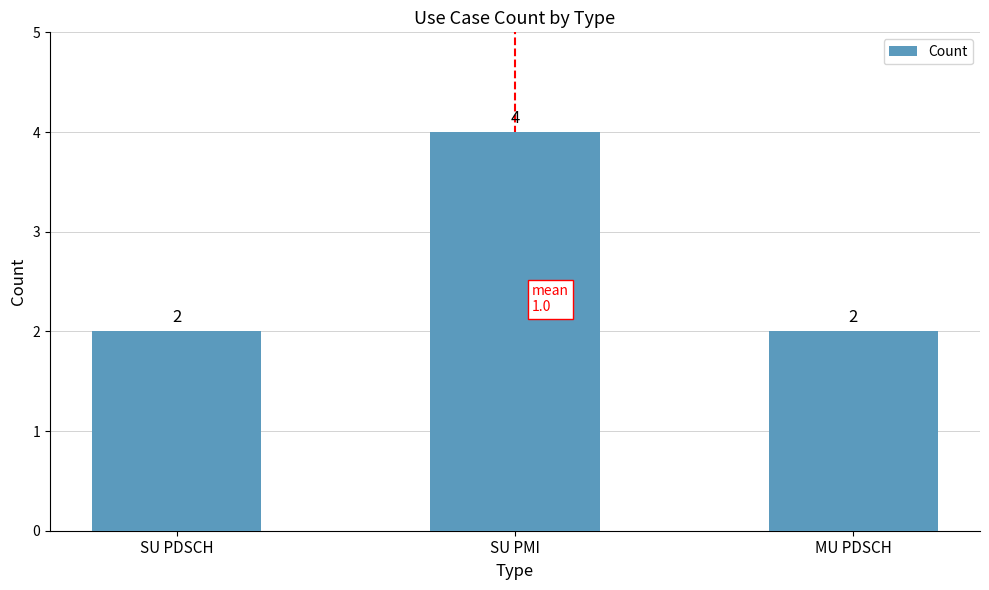

What is the minimum value shown in the chart?

2